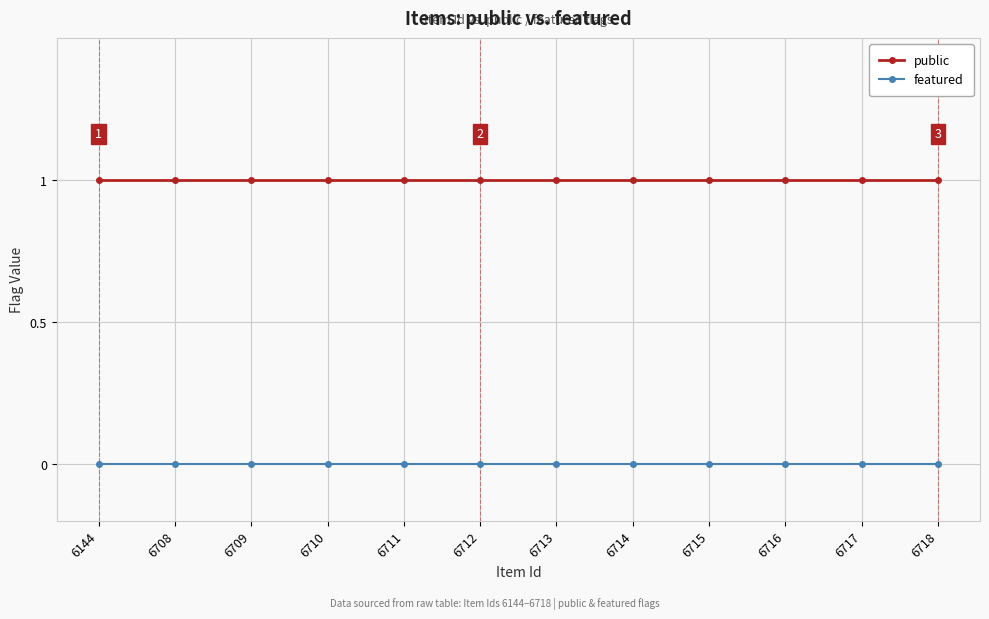

What are all the series names shown in the legend?

public, featured